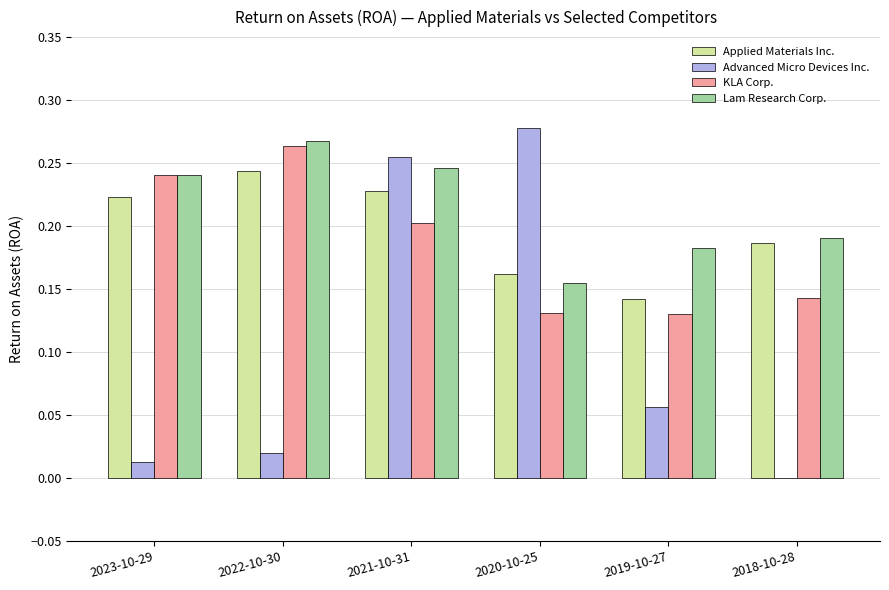

Does the chart contain stacked bars?

No